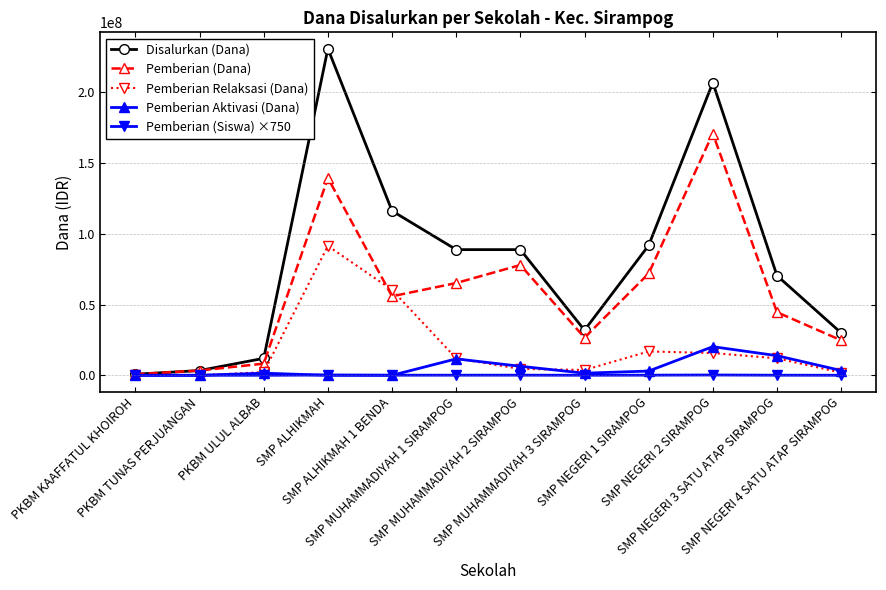

Which series has the widest spread of values?

Disalurkan (Dana)